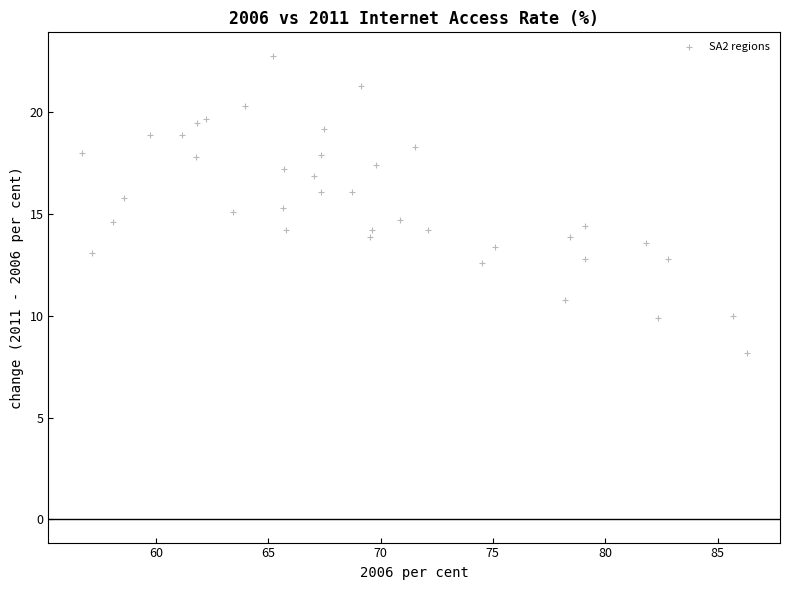

What is the range of X values (max minus min)?

29.6